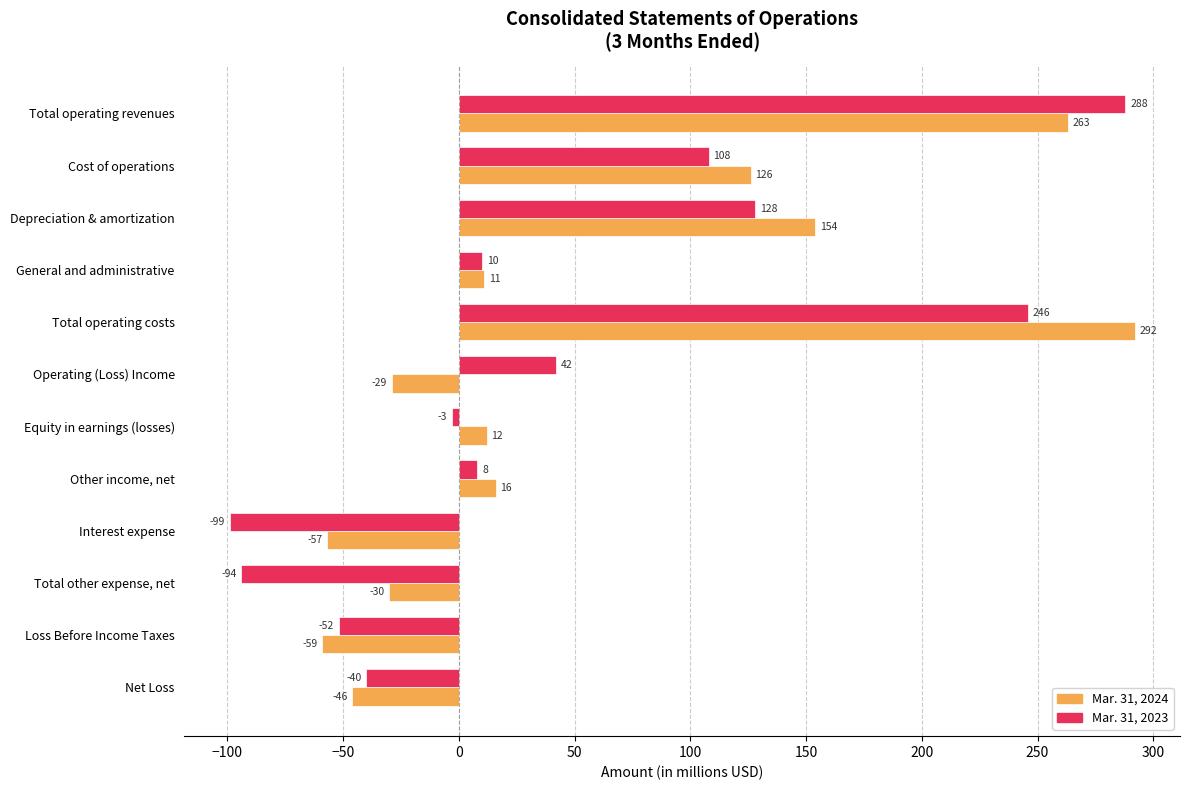

What is the difference between the second highest and second lowest values in the Mar. 31, 2023 series?

340